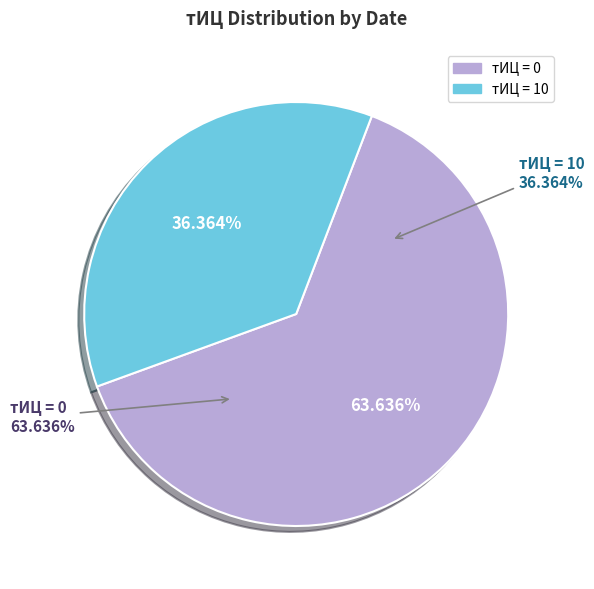

Does 2016-06-13 represent more than half of the total?

No